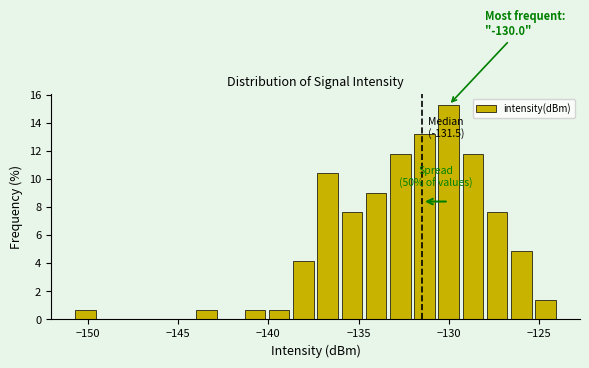

Around what value on the x-axis is the tallest bar? Give the approximate position of its centre, as read against the axis.

-130.0